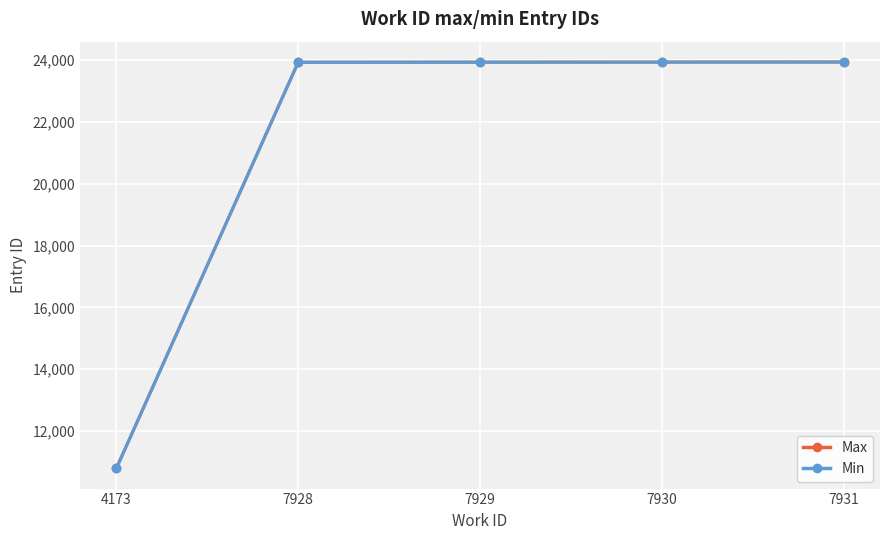

Between 4173 and 7931, which series saw the biggest shift?

Max